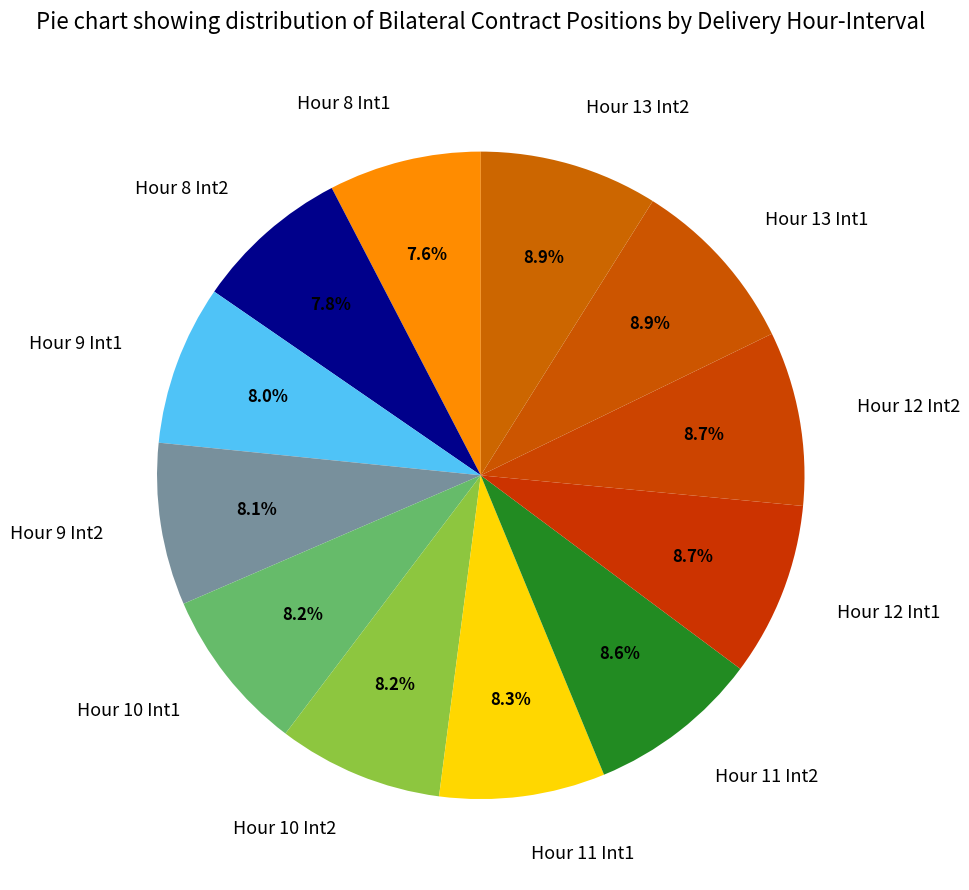

Does any single category account for the majority?

No